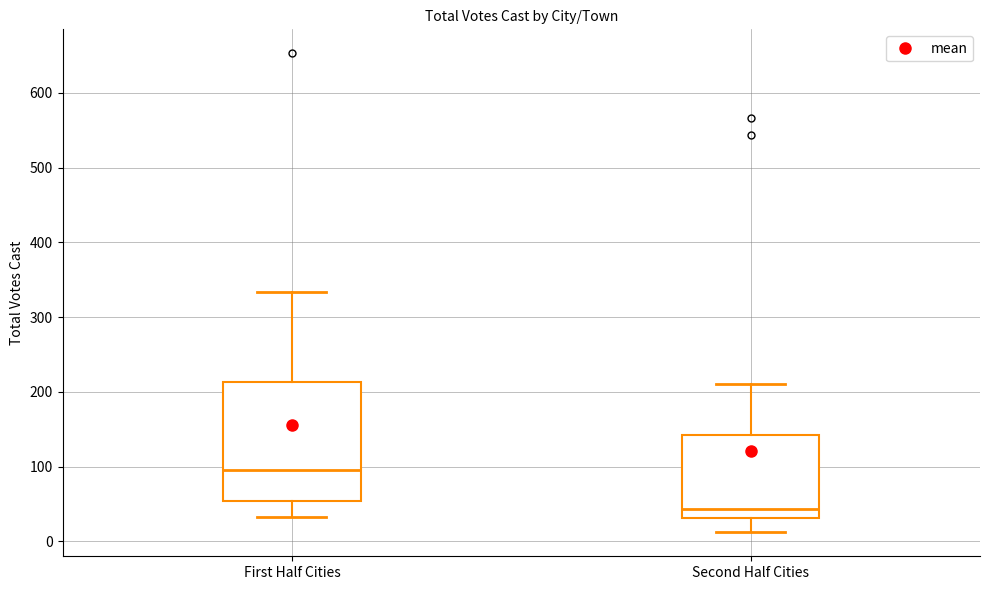

Reading left to right, transcribe this box plot: for each box, give where its median line is, the range the box spans, and where its two whiskers end, as read against the y-axis. The values are not printed on the chart, so give them approximately, as read against the axis.

First Half Cities: median 100, box 50 to 210, whiskers 30 to 330
Second Half Cities: median 40, box 30 to 140, whiskers 10 to 210